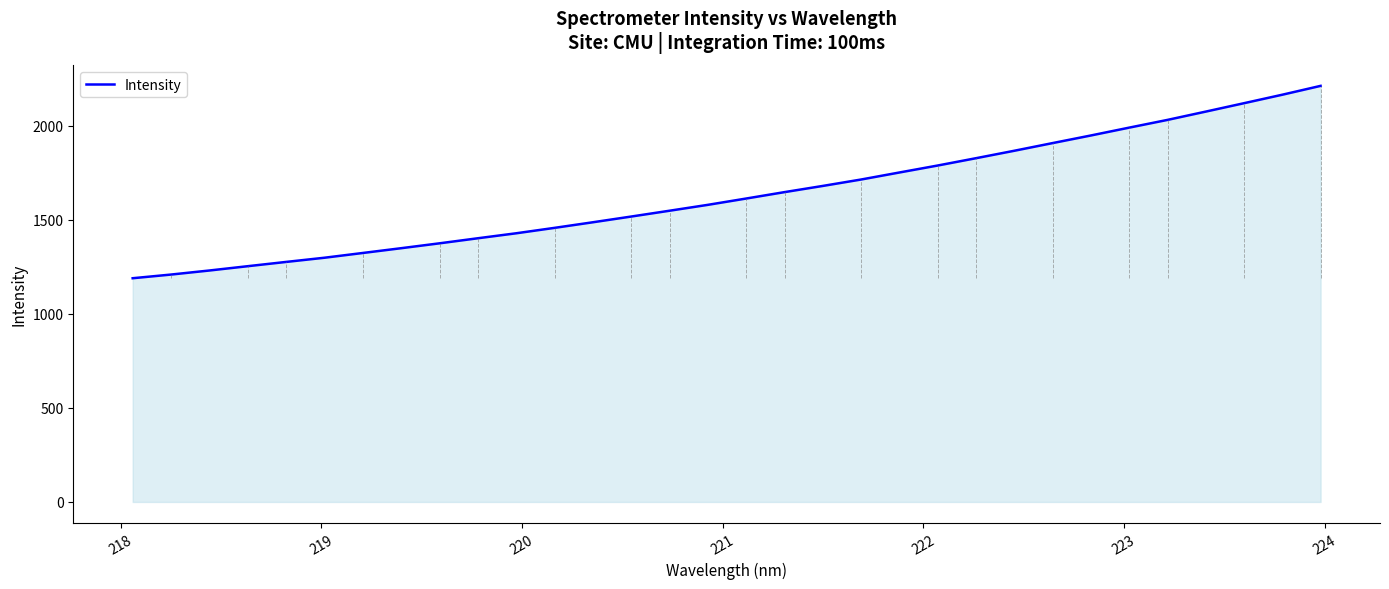

What is the greatest value displayed?

2210.7